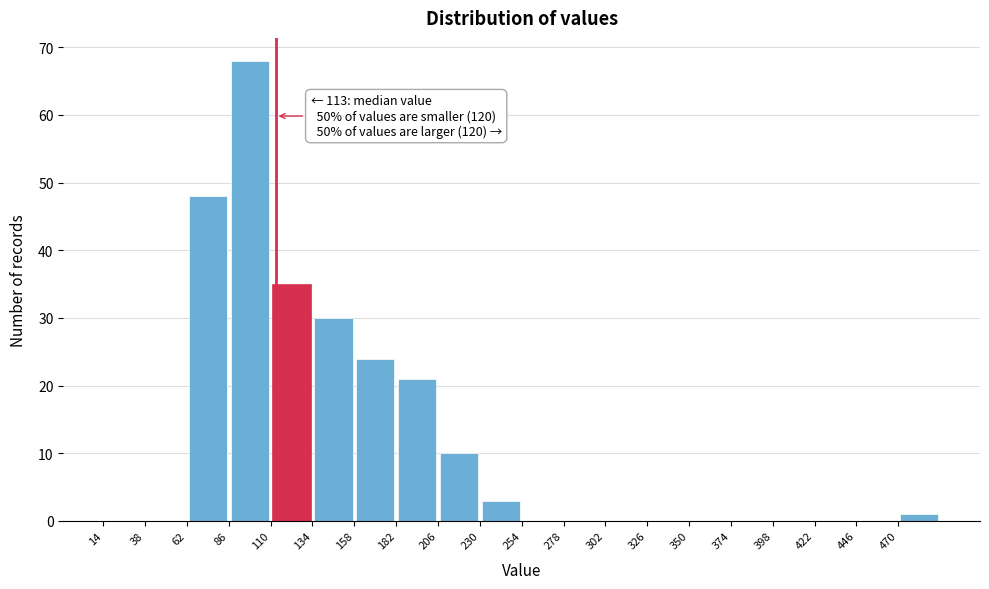

Which range on the x-axis has the tallest bar?

86 to 110